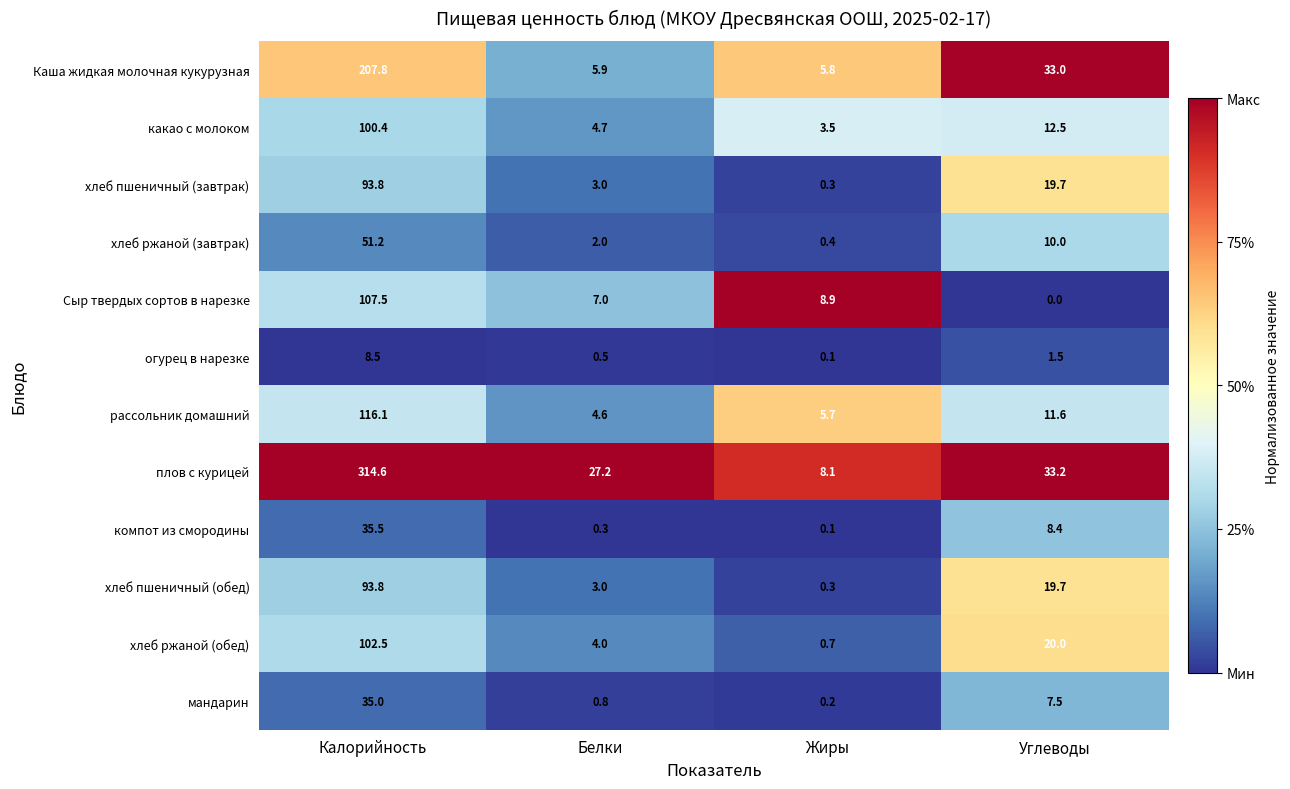

Count the number of categories in the chart.

4